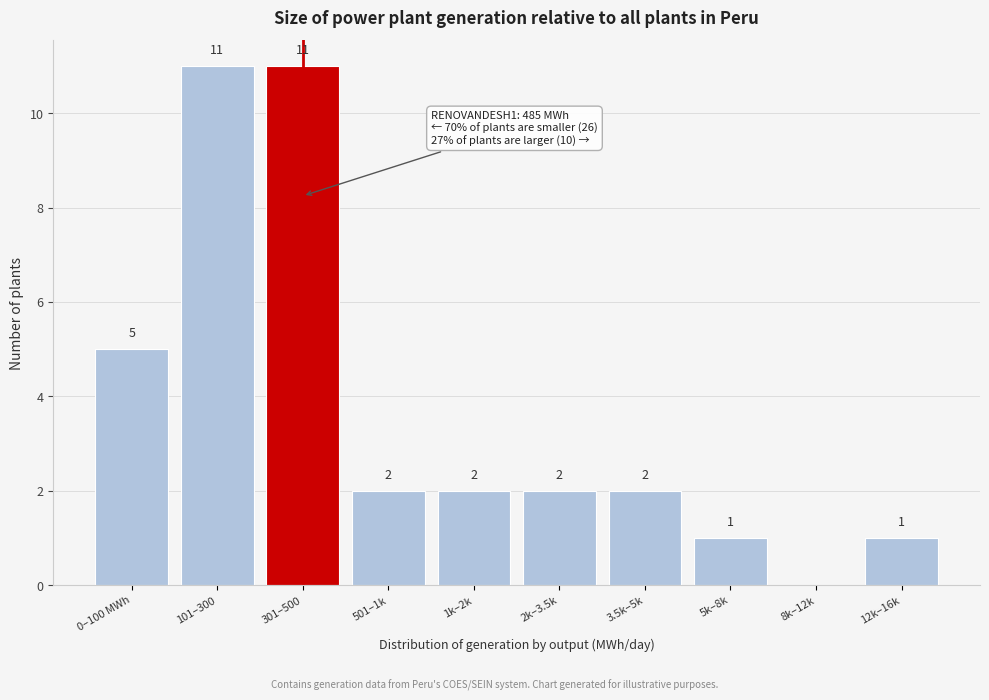

Reading left to right, what are all the values shown in this chart?

0–100 MWh=5	101–300=11	301–500=11	501–1k=2	1k–2k=2	2k–3.5k=2	3.5k–5k=2	5k–8k=1	8k–12k=0	12k–16k=1